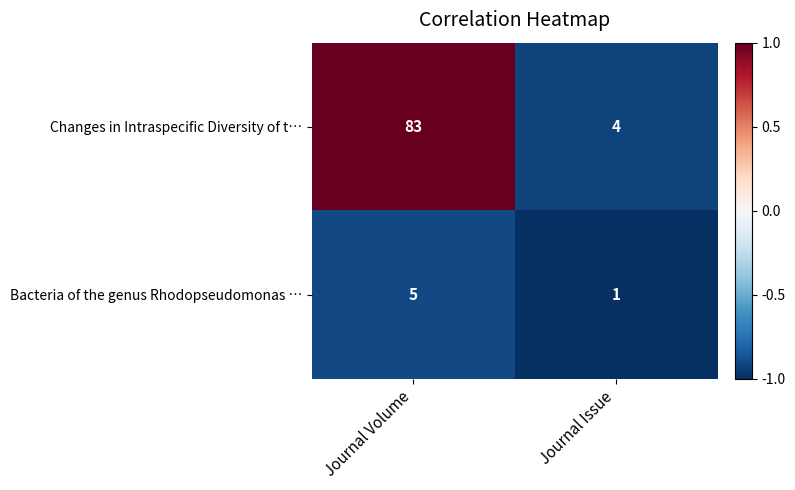

At which category does the chart reach its peak across all series?

Journal Volume